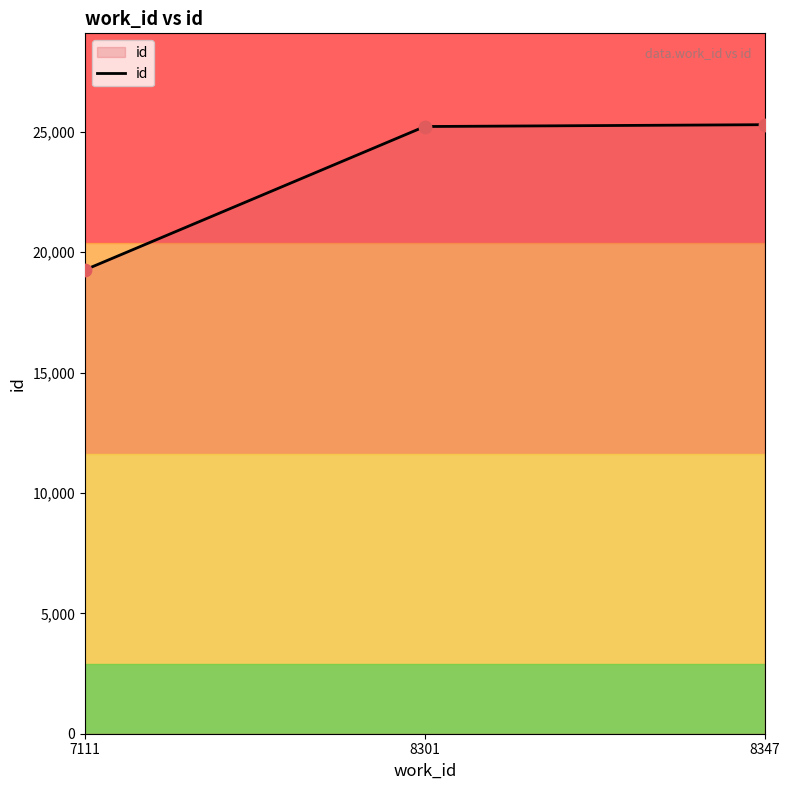

What is the ratio of the value at 8301 to the value at 7111?

1.3